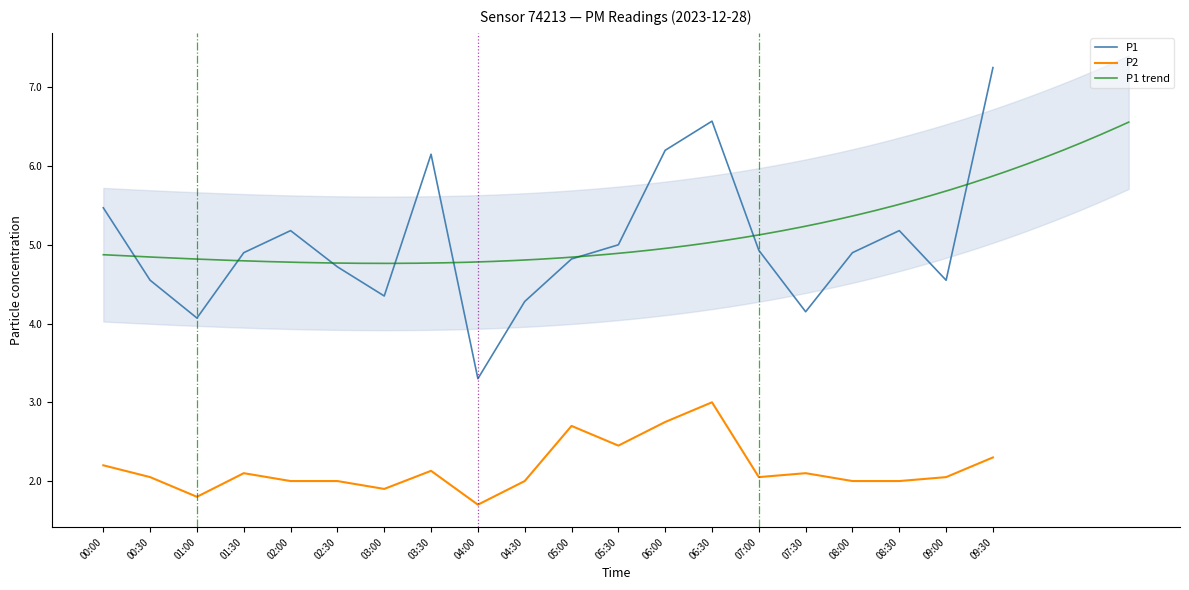

The value of P1 at 07:00 is 7.9. True or false?

False